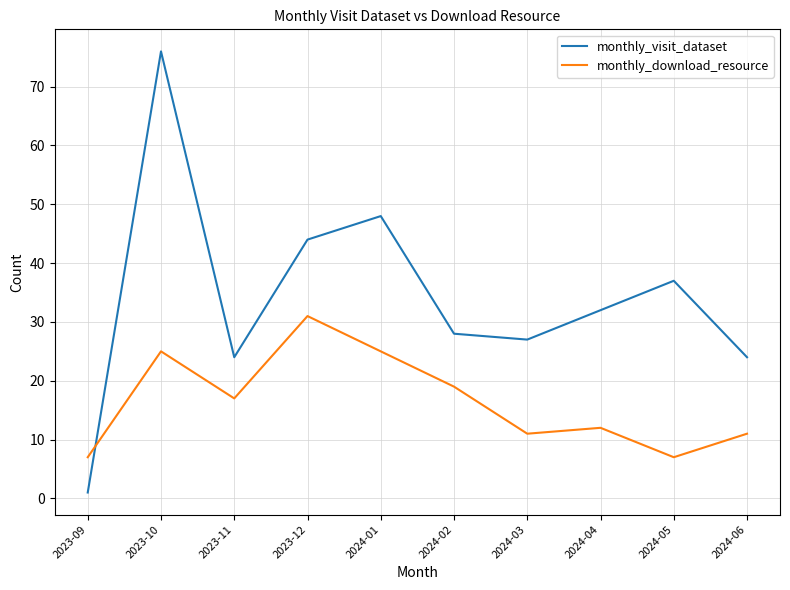

What is the difference between the monthly_visit_dataset values at 2024-03 and 2024-02?

1